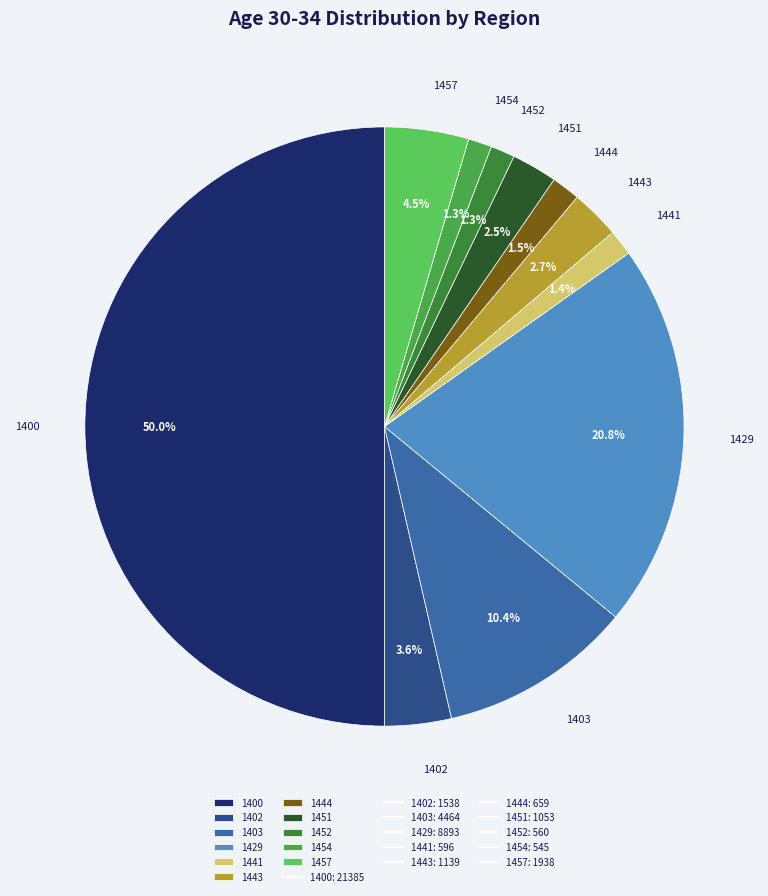

True or false: 1441 accounts for 1% of the total.

True